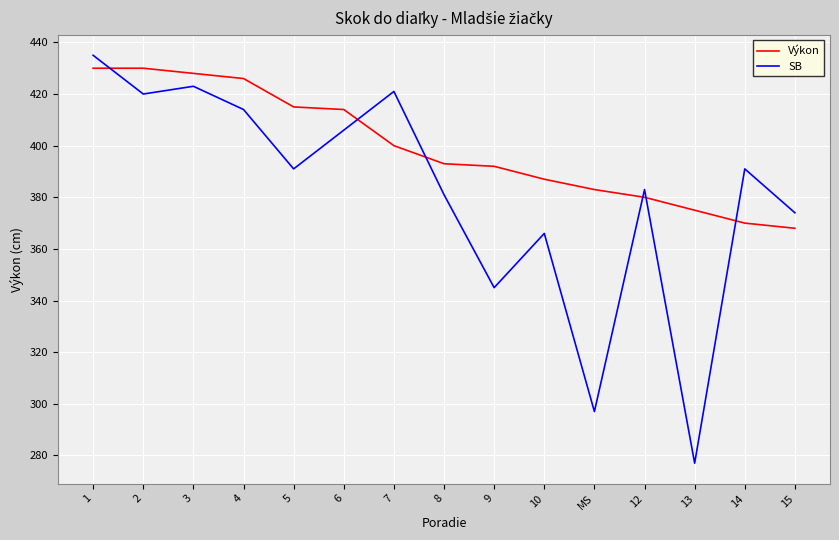

Between 7 and 6, which is larger?

6